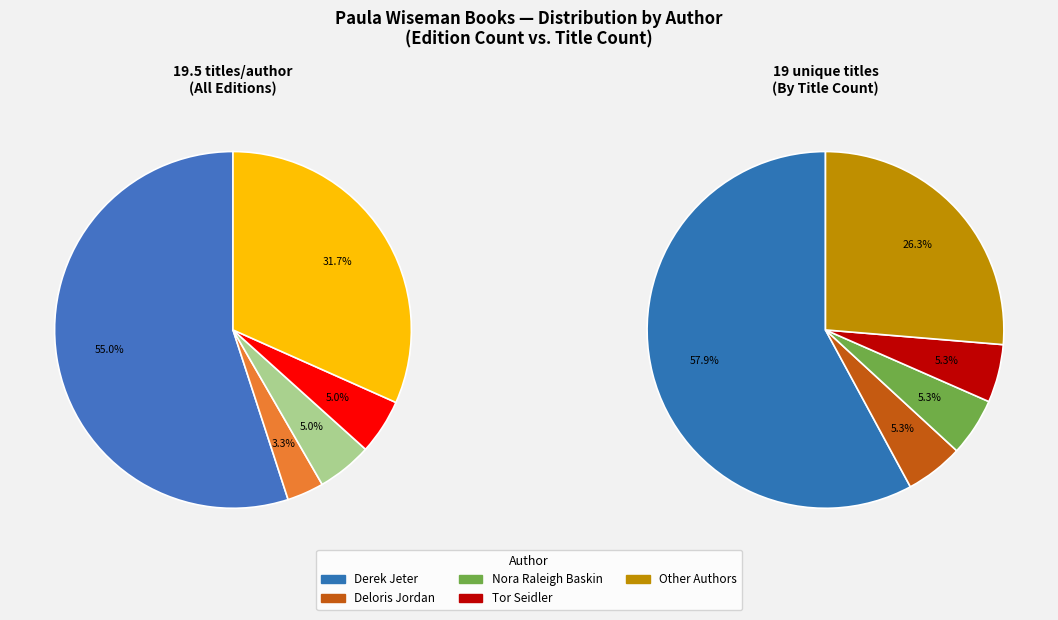

Which category has the smallest portion of the pie?

Deloris Jordan